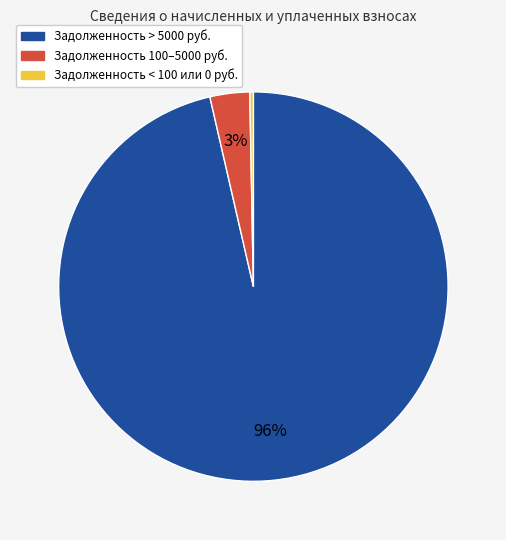

To the nearest percent, what is the average slice percentage?

33%